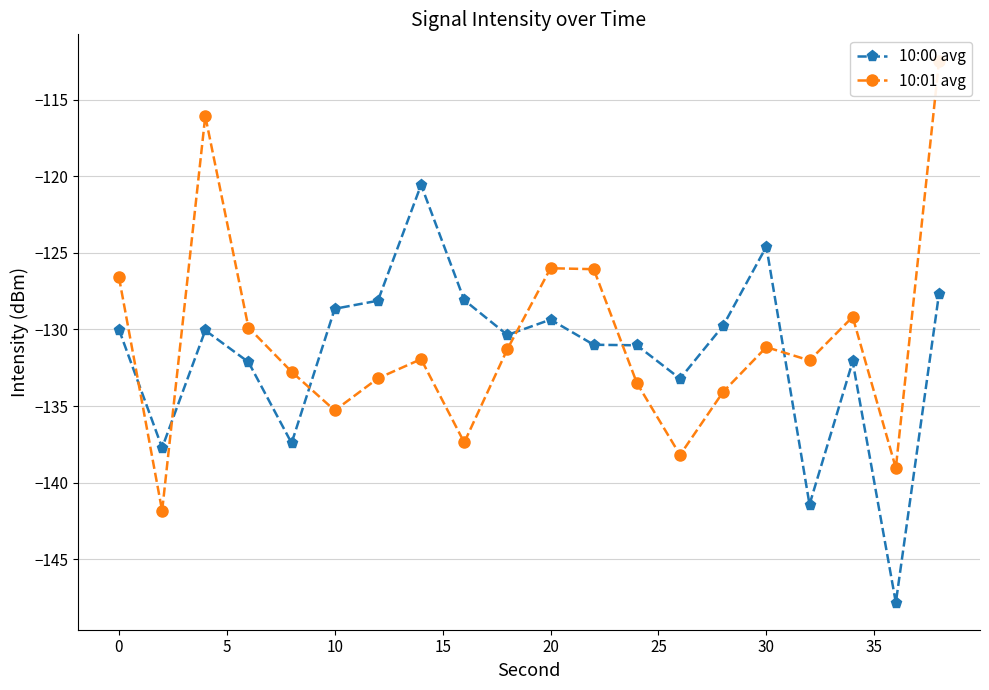

What is the difference between the maximum and second lowest values in the 10:00 avg series?

20.9